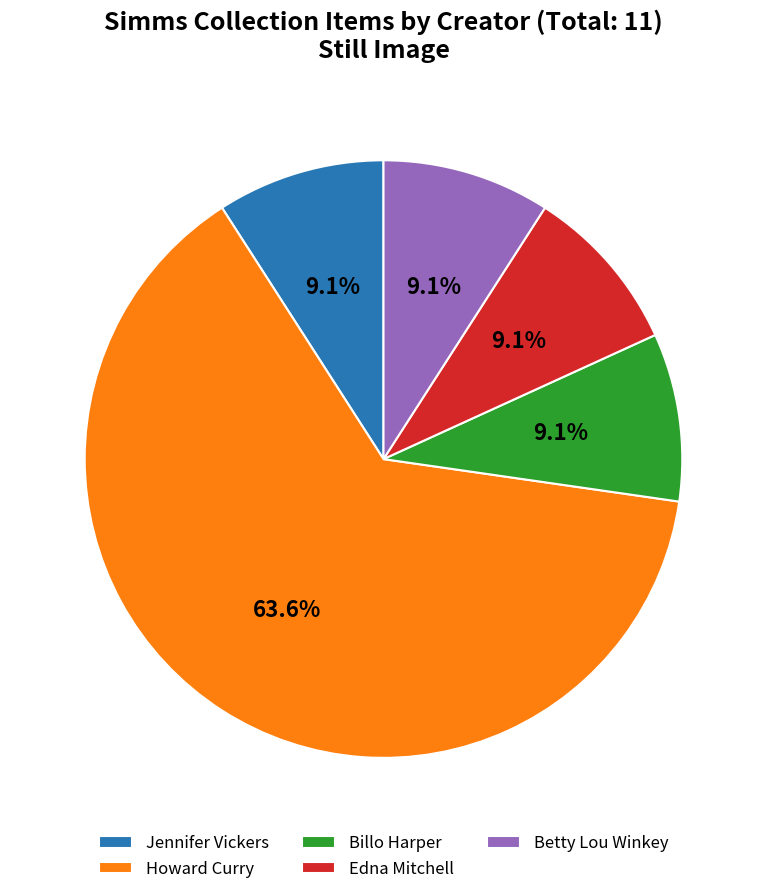

Is there any slice that represents more than half of the pie?

Yes